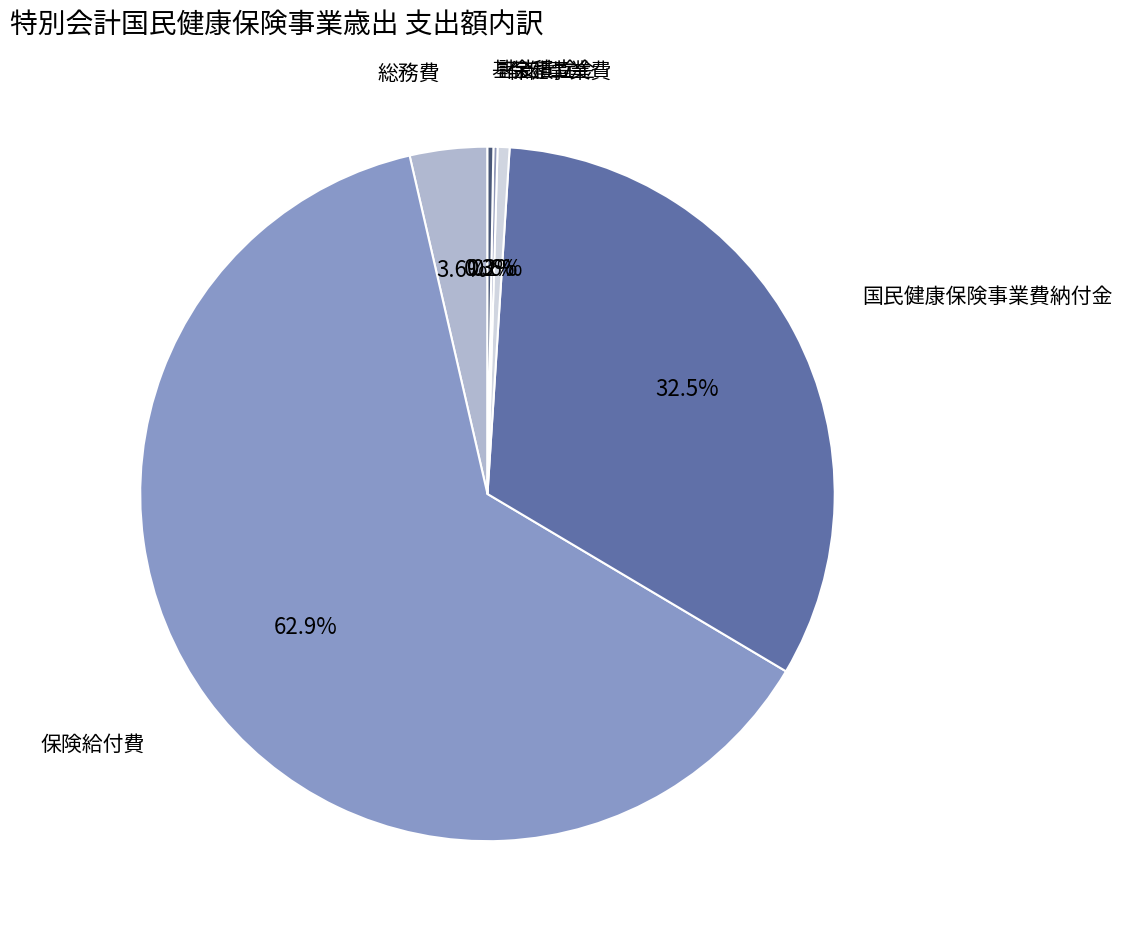

Which category has the biggest portion of the pie?

保険給付費